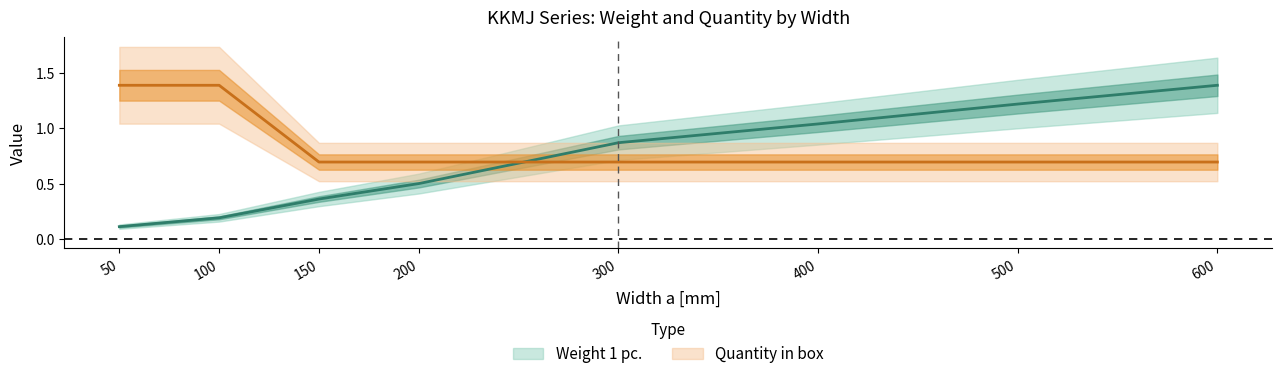

At which category does the chart reach its minimum across all series?

50